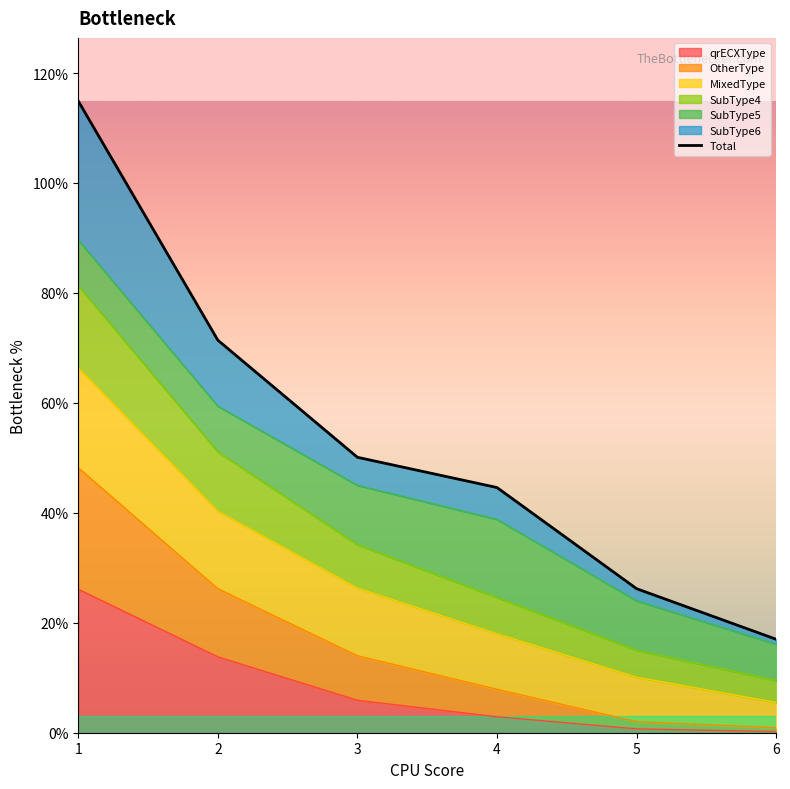

Is it true that the value at 4 is 0.6?

False